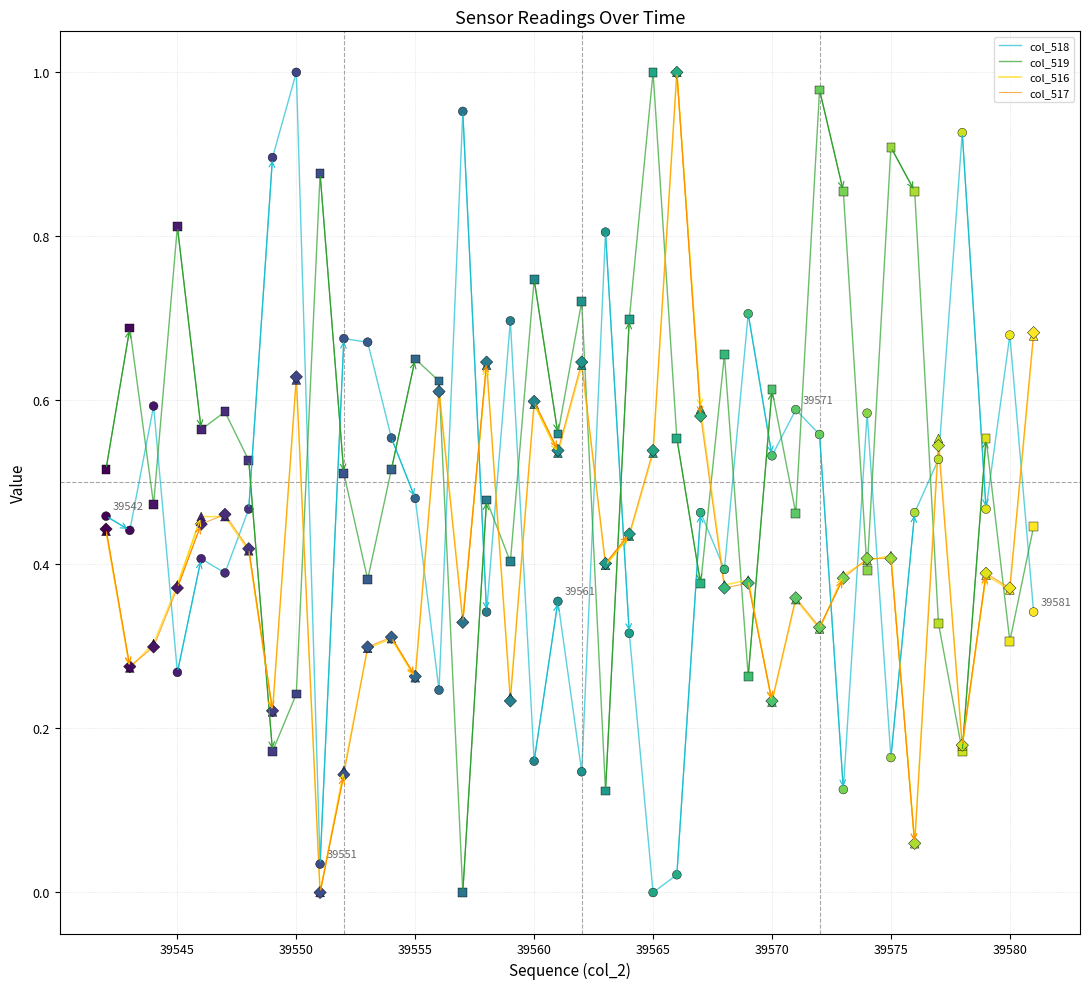

Which series has the largest total across all categories?

col_519